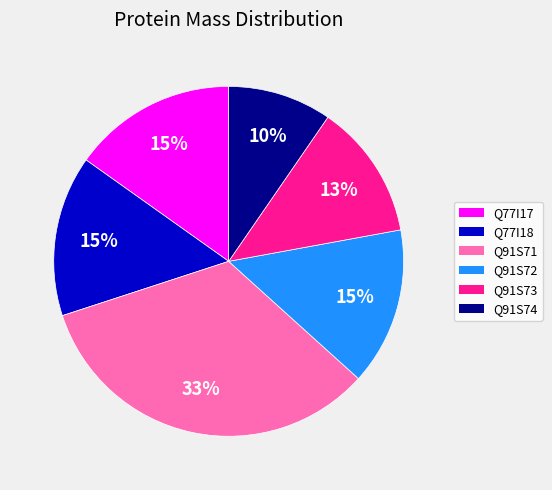

Does any single category account for the majority?

No